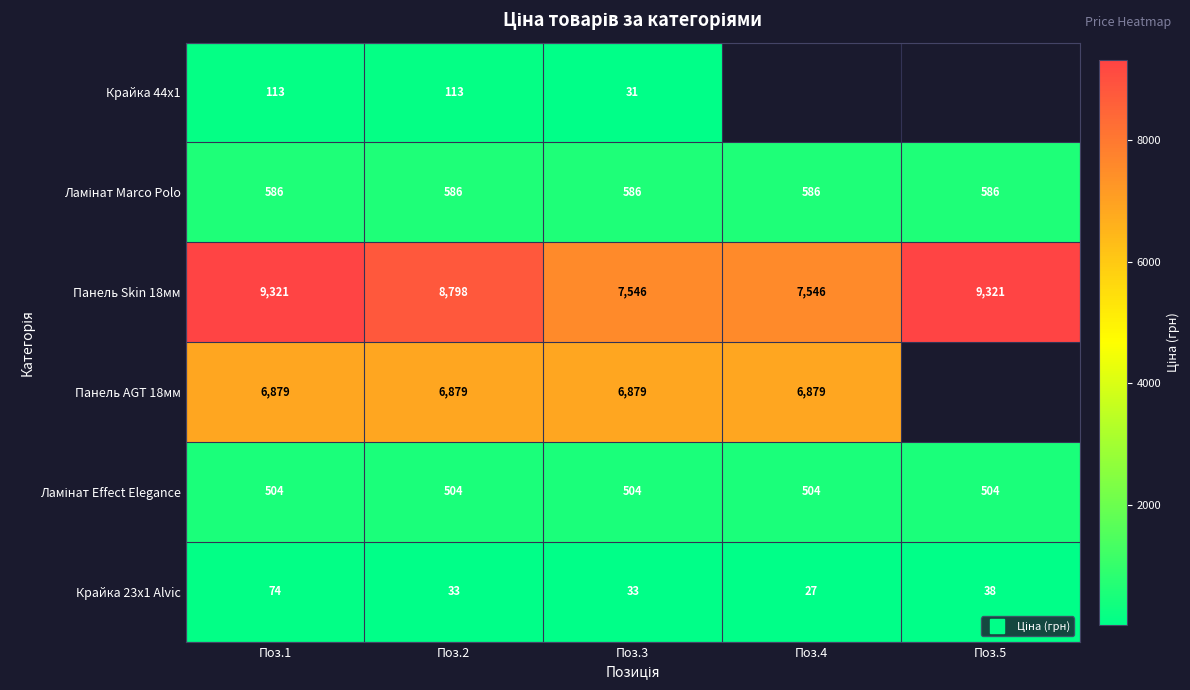

What is the total value across all series at Поз.1?

17477.8